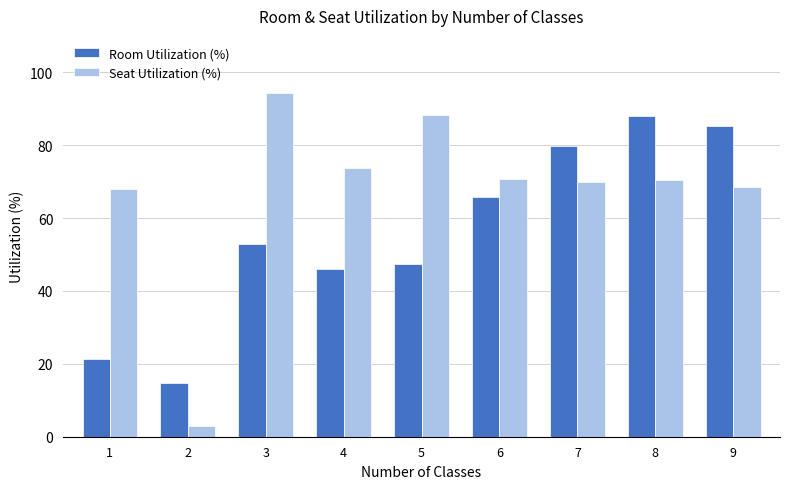

Which category has the highest value in the Room Utilization (%) series?

8